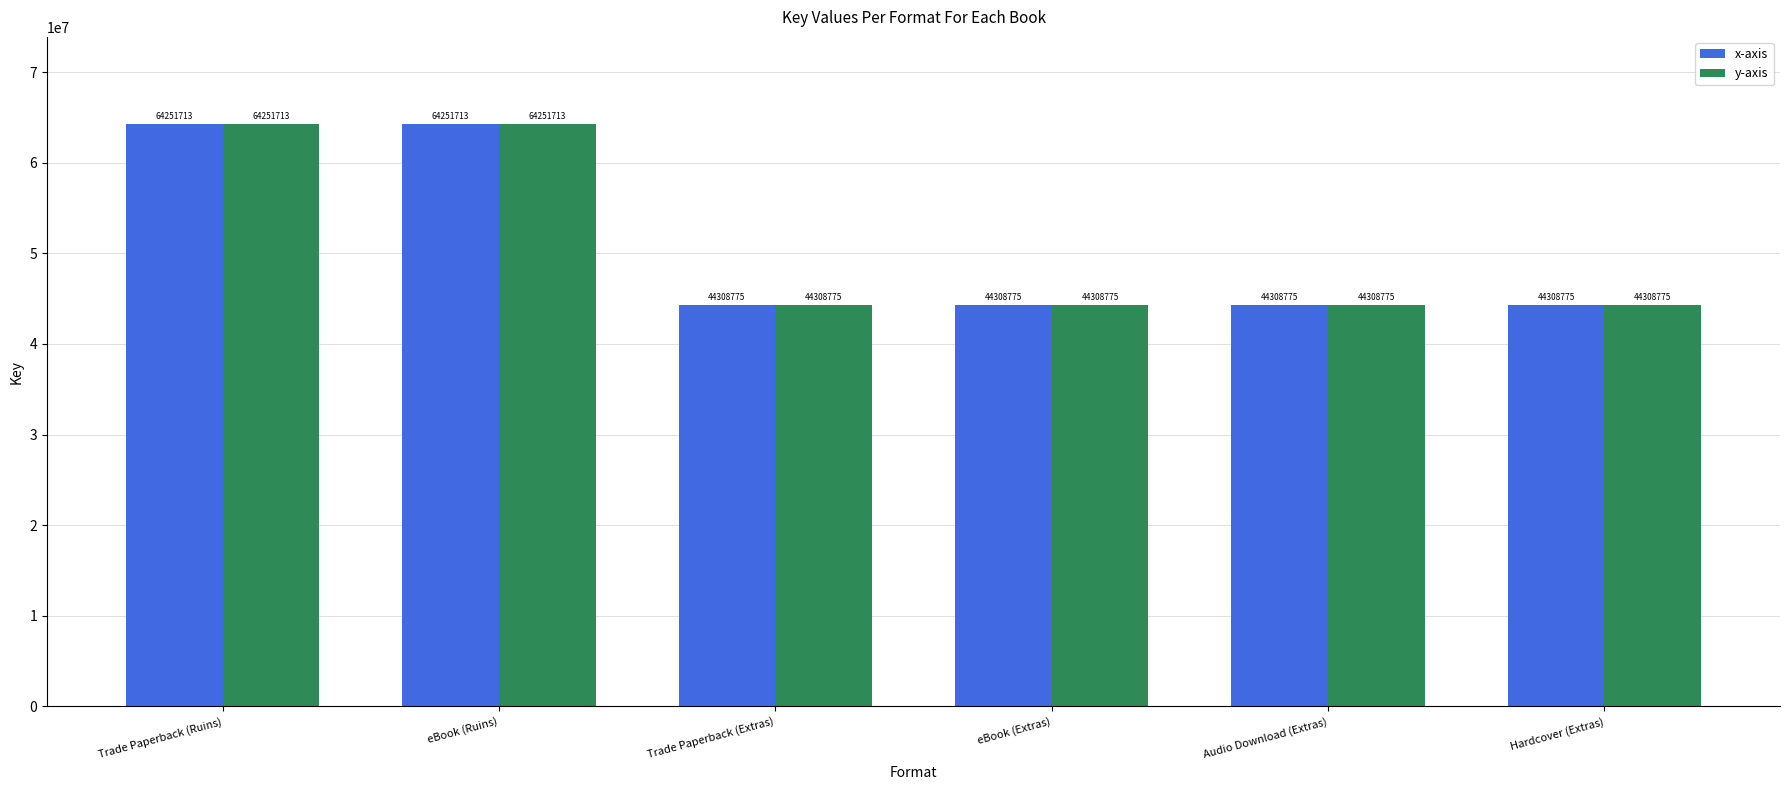

What is the highest value of the x-axis series?

64251713